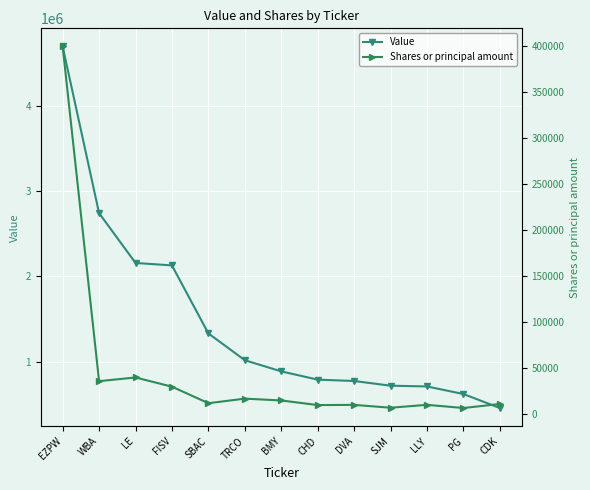

Rank the series by their maximum value, from highest to lowest.

Value, Shares or principal amount